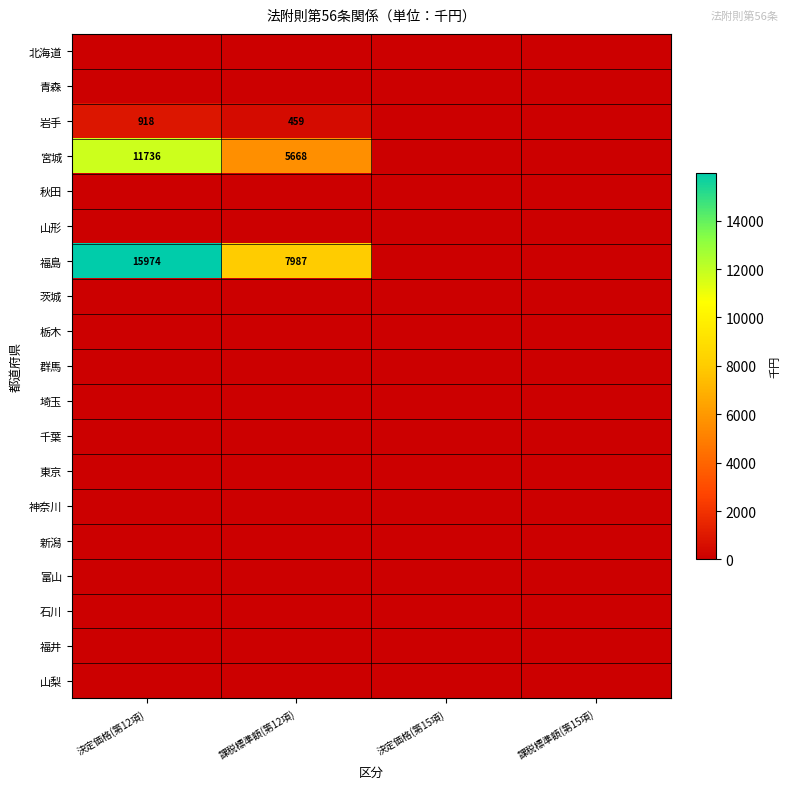

The 宮城 series shows 11736 at 決定価格(第12項). True or false?

True